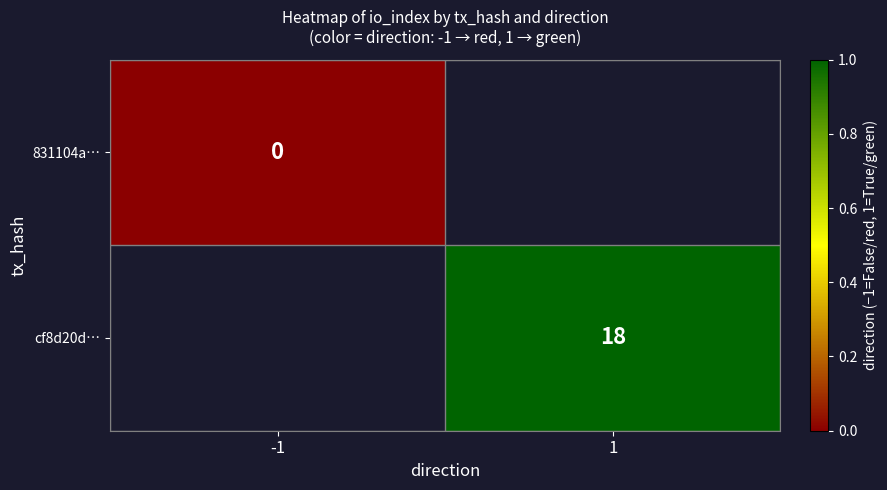

The value of 831104a… at -1 is 0.0. True or false?

True